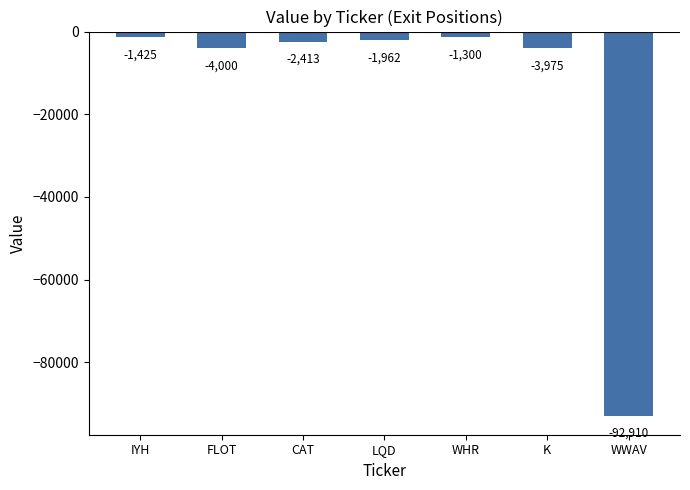

What is the minimum value shown in the chart?

-92910